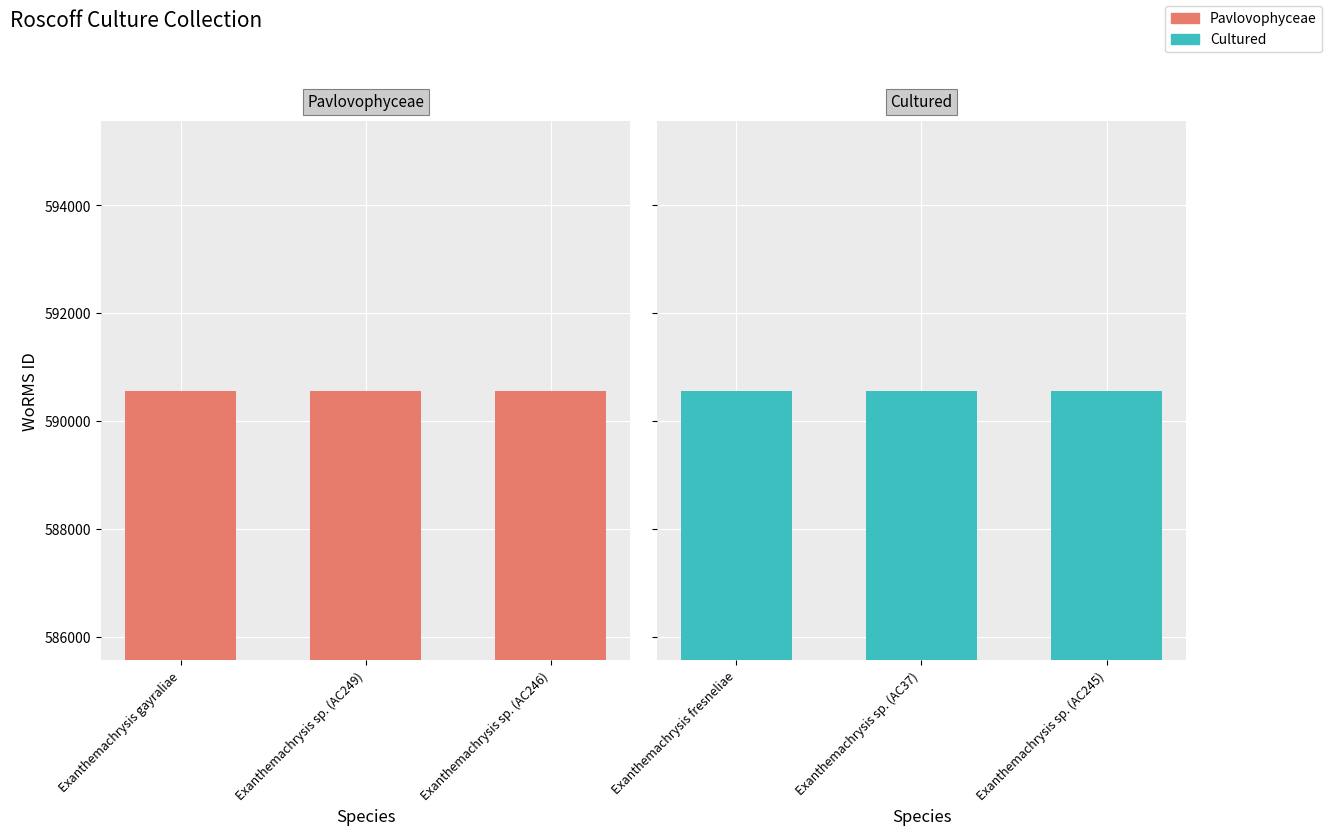

Is it true that Pavlovophyceae equals 590561 at Exanthemachrysis sp. (AC249)?

True